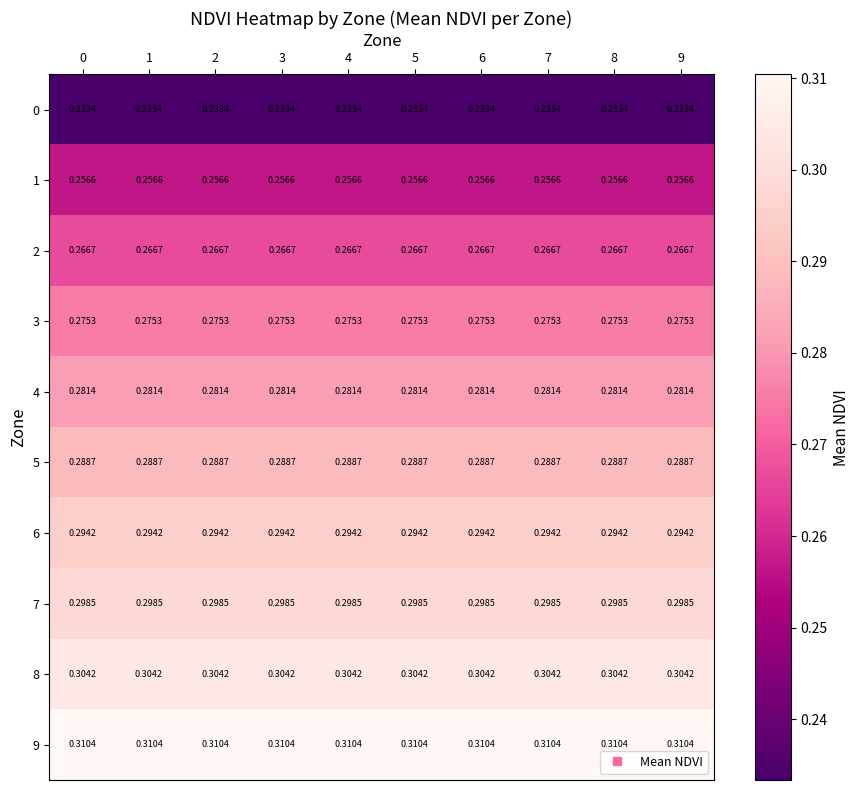

Reading left to right, transcribe all the data shown in this chart.

0: 0=0.2	1=0.2	2=0.2	3=0.2	4=0.2	5=0.2	6=0.2	7=0.2	8=0.2	9=0.2
1: 0=0.3	1=0.3	2=0.3	3=0.3	4=0.3	5=0.3	6=0.3	7=0.3	8=0.3	9=0.3
2: 0=0.3	1=0.3	2=0.3	3=0.3	4=0.3	5=0.3	6=0.3	7=0.3	8=0.3	9=0.3
3: 0=0.3	1=0.3	2=0.3	3=0.3	4=0.3	5=0.3	6=0.3	7=0.3	8=0.3	9=0.3
4: 0=0.3	1=0.3	2=0.3	3=0.3	4=0.3	5=0.3	6=0.3	7=0.3	8=0.3	9=0.3
5: 0=0.3	1=0.3	2=0.3	3=0.3	4=0.3	5=0.3	6=0.3	7=0.3	8=0.3	9=0.3
6: 0=0.3	1=0.3	2=0.3	3=0.3	4=0.3	5=0.3	6=0.3	7=0.3	8=0.3	9=0.3
7: 0=0.3	1=0.3	2=0.3	3=0.3	4=0.3	5=0.3	6=0.3	7=0.3	8=0.3	9=0.3
8: 0=0.3	1=0.3	2=0.3	3=0.3	4=0.3	5=0.3	6=0.3	7=0.3	8=0.3	9=0.3
9: 0=0.3	1=0.3	2=0.3	3=0.3	4=0.3	5=0.3	6=0.3	7=0.3	8=0.3	9=0.3